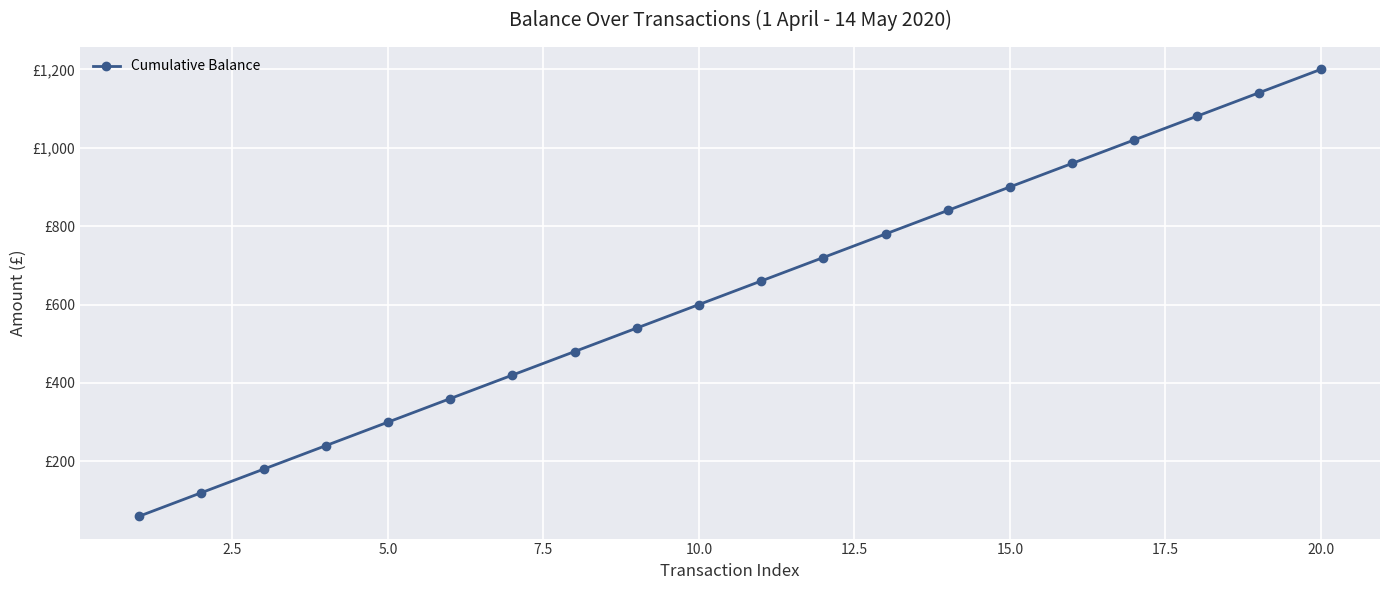

What is the minimum value shown in the chart?

60